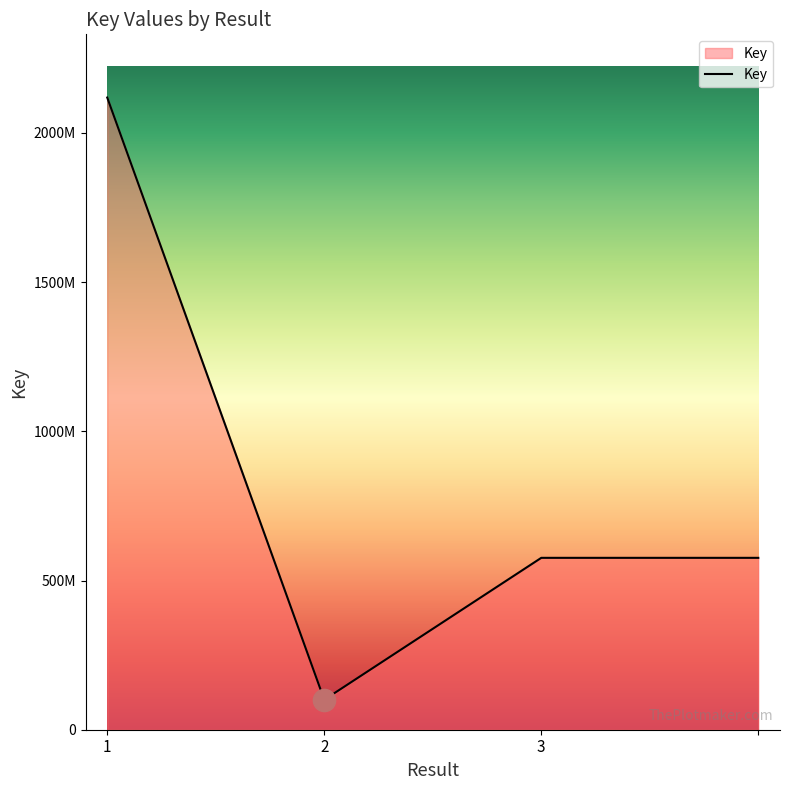

Does the chart display data point markers on the line(s)?

No